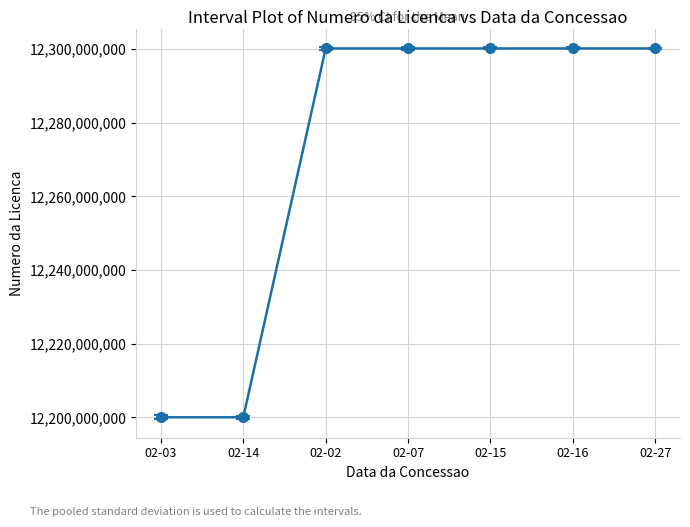

What is the difference between the maximum and minimum values?

100087500